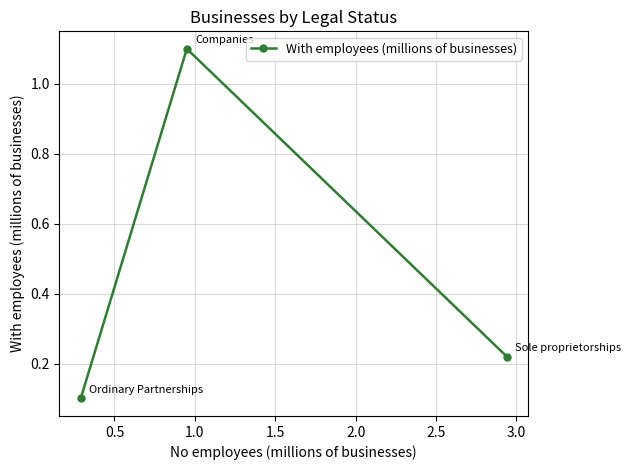

What is the maximum value shown in the chart?

1.1